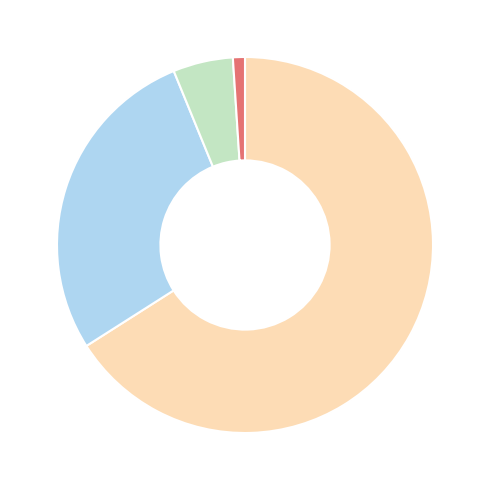

Is there any slice that represents more than half of the pie?

Yes